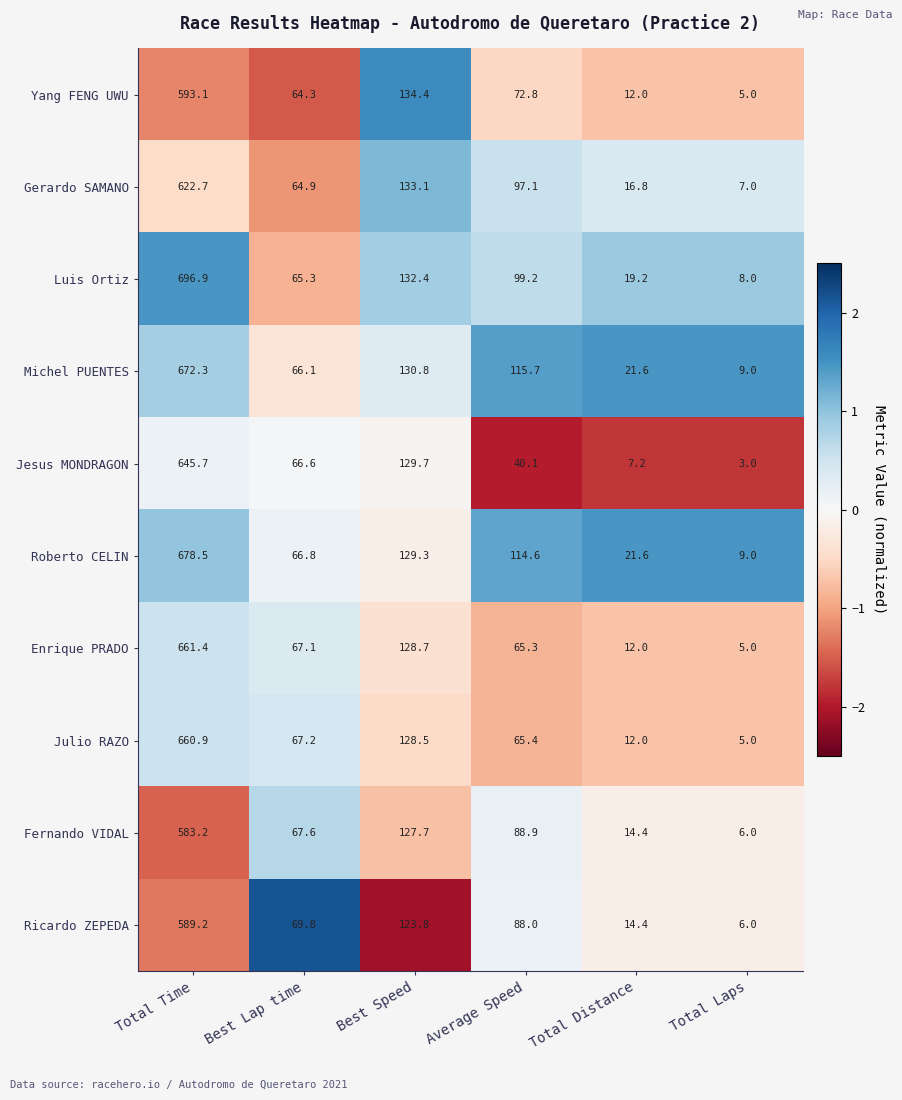

What is the sum of all Enrique PRADO values?

939.5